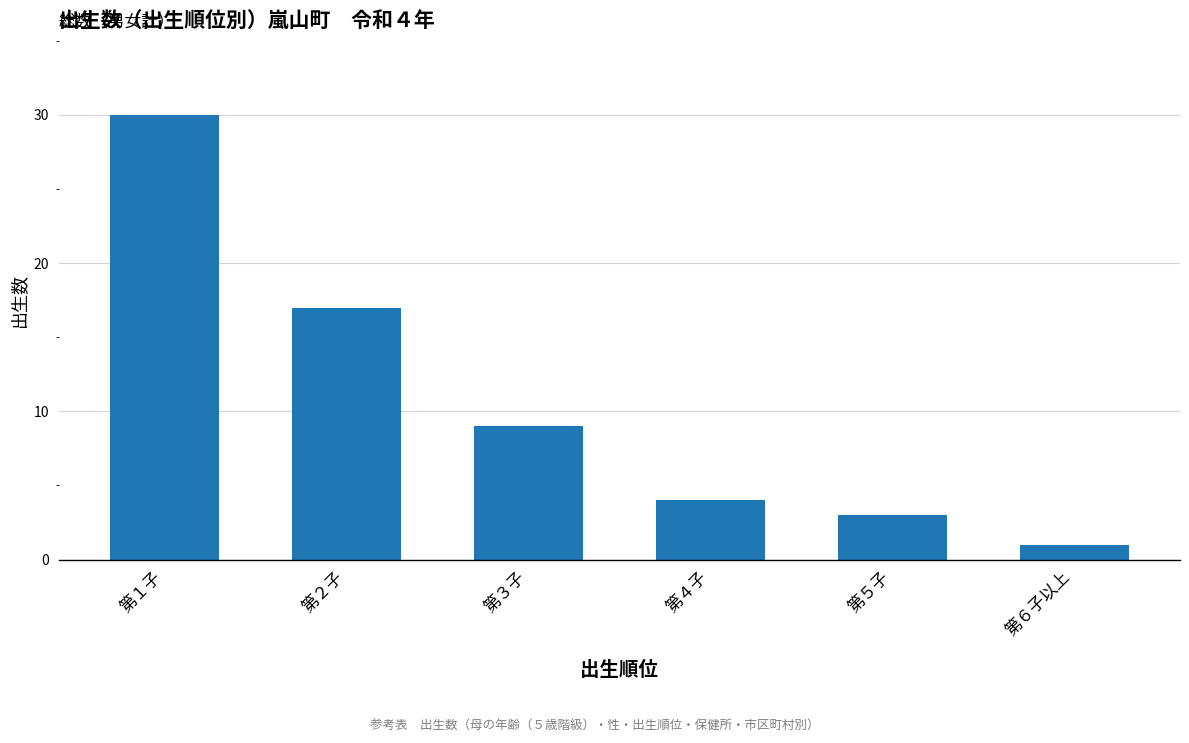

What is the smallest value displayed?

1